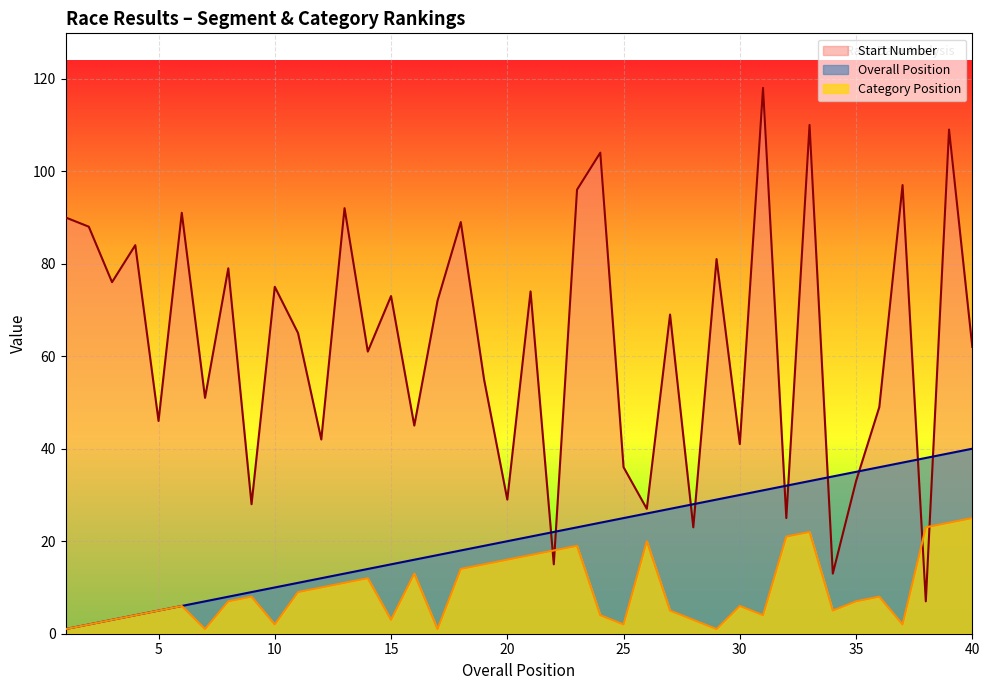

At which label does Start Number reach its peak?

31